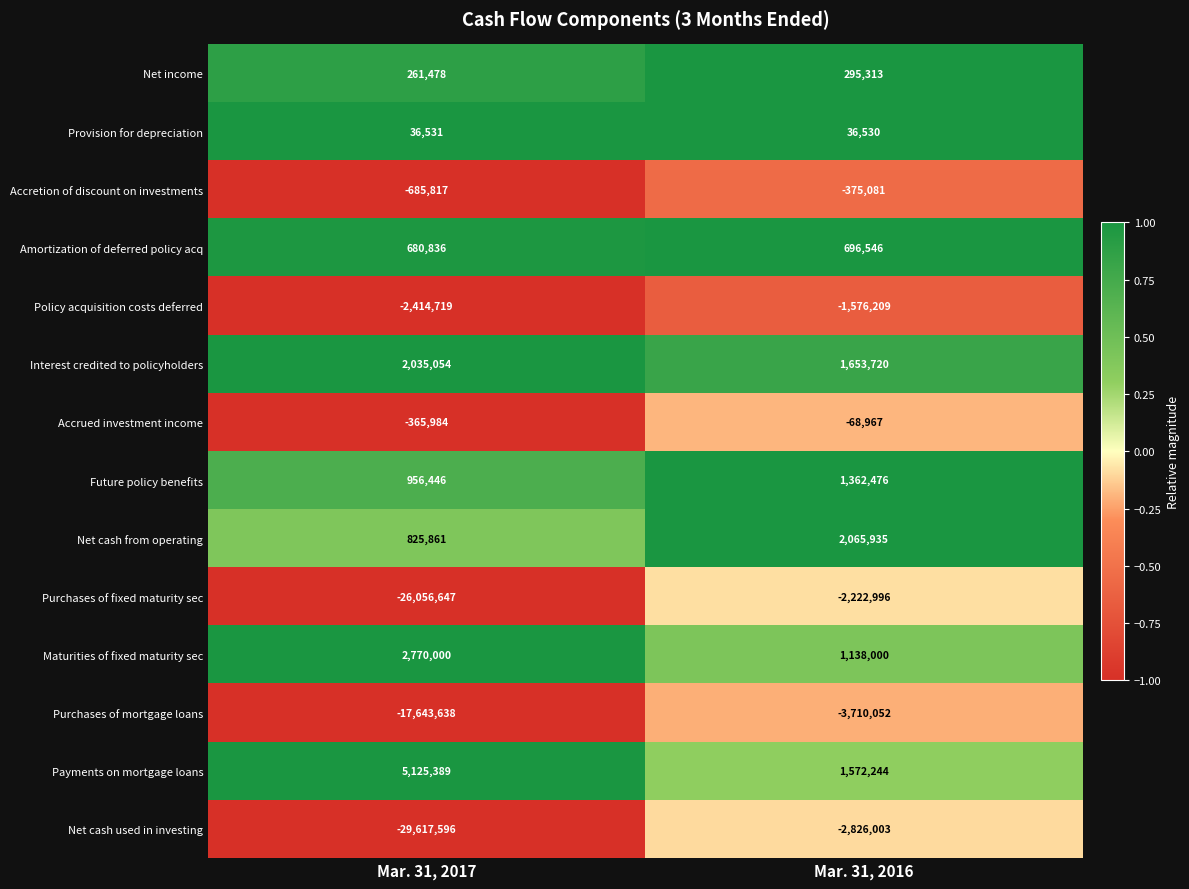

What is the greatest value displayed?

5125389